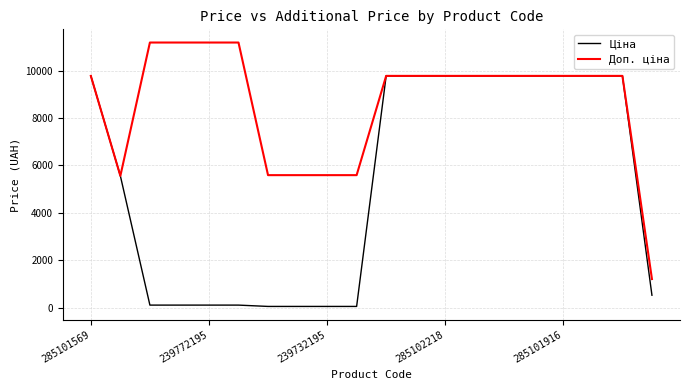

What is the difference between the second highest and minimum values in the Ціна series?

9719.6